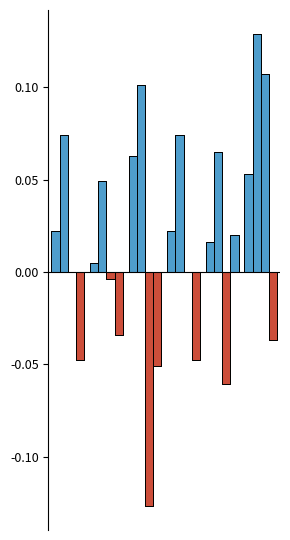

Count the number of categories in the chart.

6